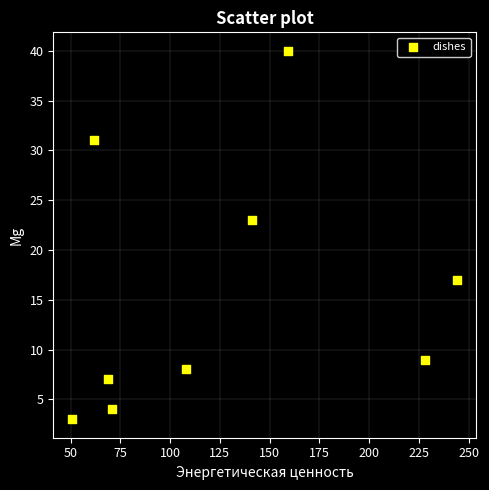

What Y value in the scatter plot is closest to 21?

23